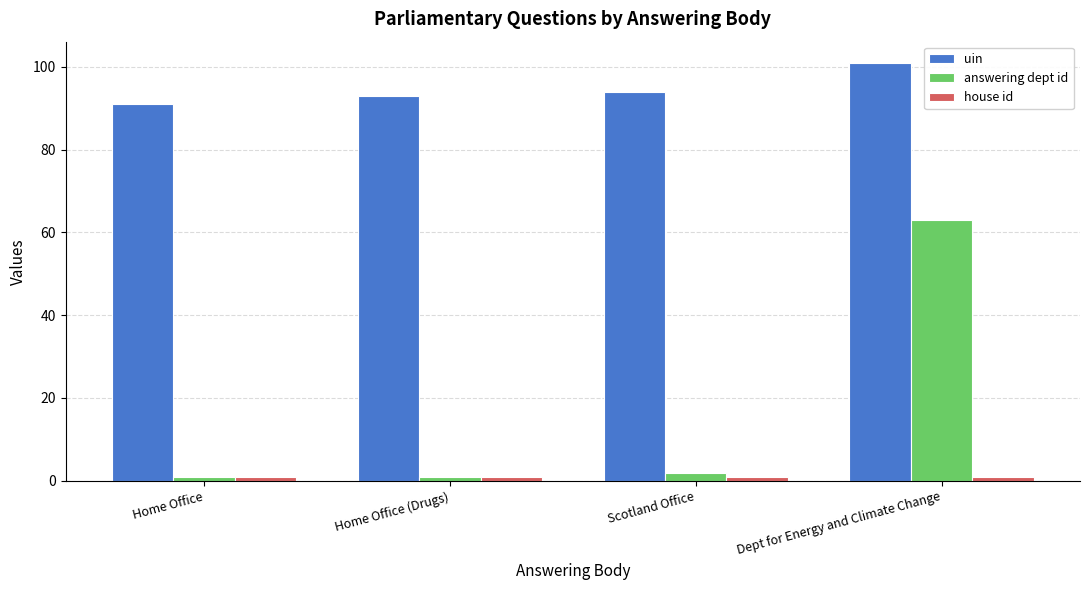

At which category does the chart reach its peak across all series?

Dept for Energy and Climate Change